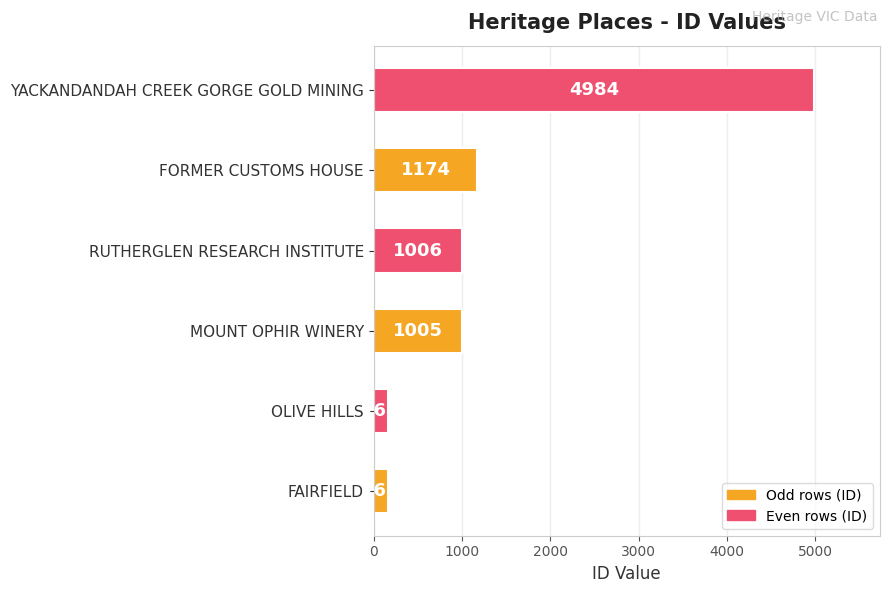

True or false: the data shows 166 at OLIVE HILLS.

True